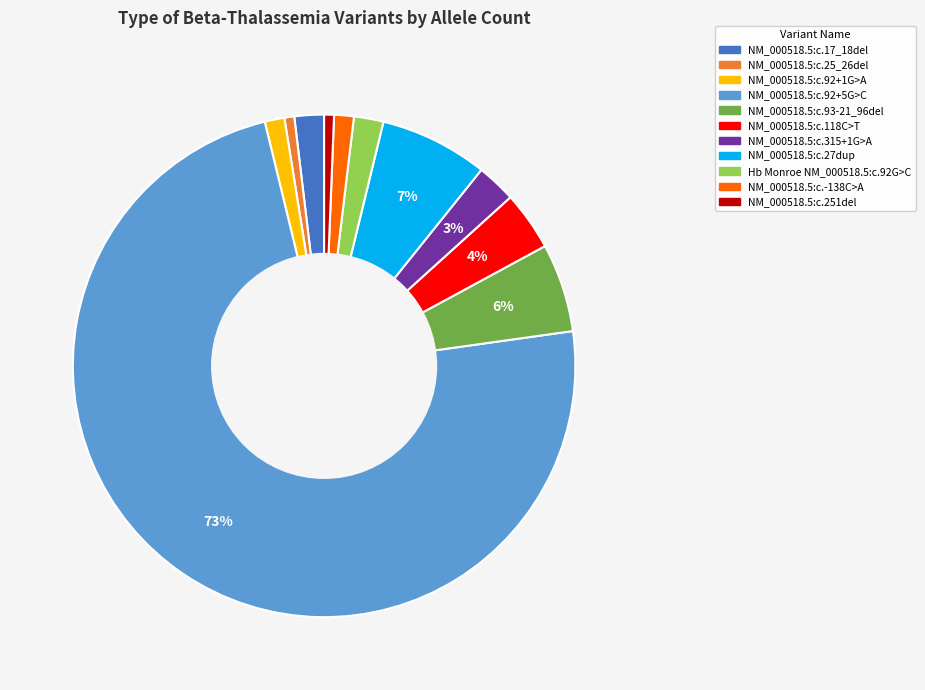

The NM_000518.5:c.315+1G>A slice represents 12% of the pie. True or false?

False